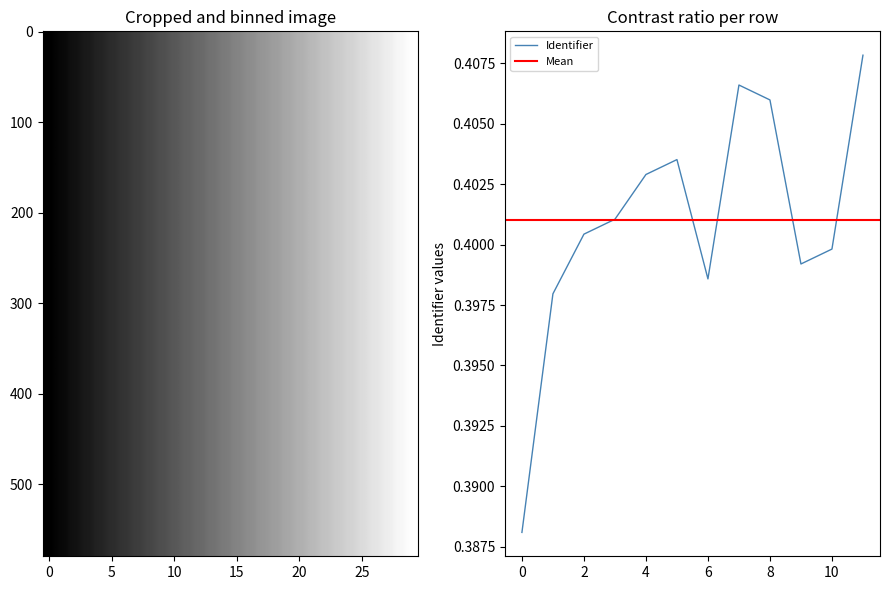

The Identifier series shows 0.7 at 6. True or false?

False